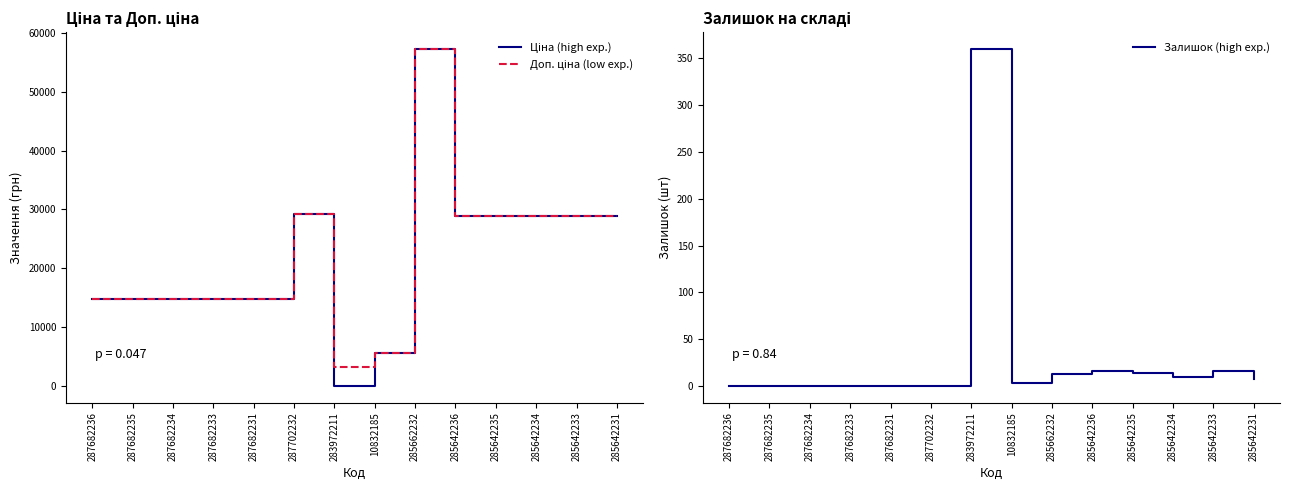

What is the sum of all Залишок (high exp.) values?

439